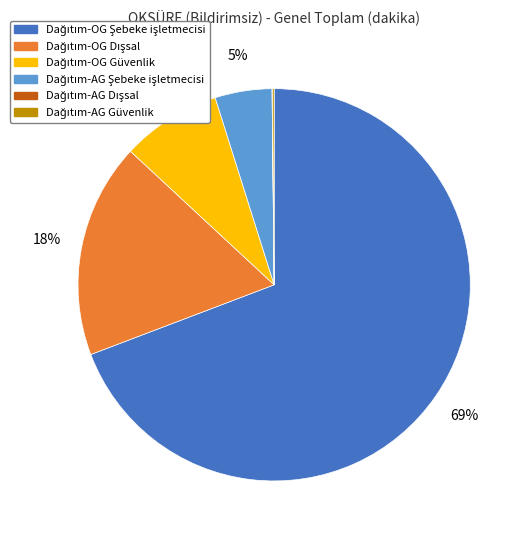

To the nearest percent, what is the average slice percentage?

17%